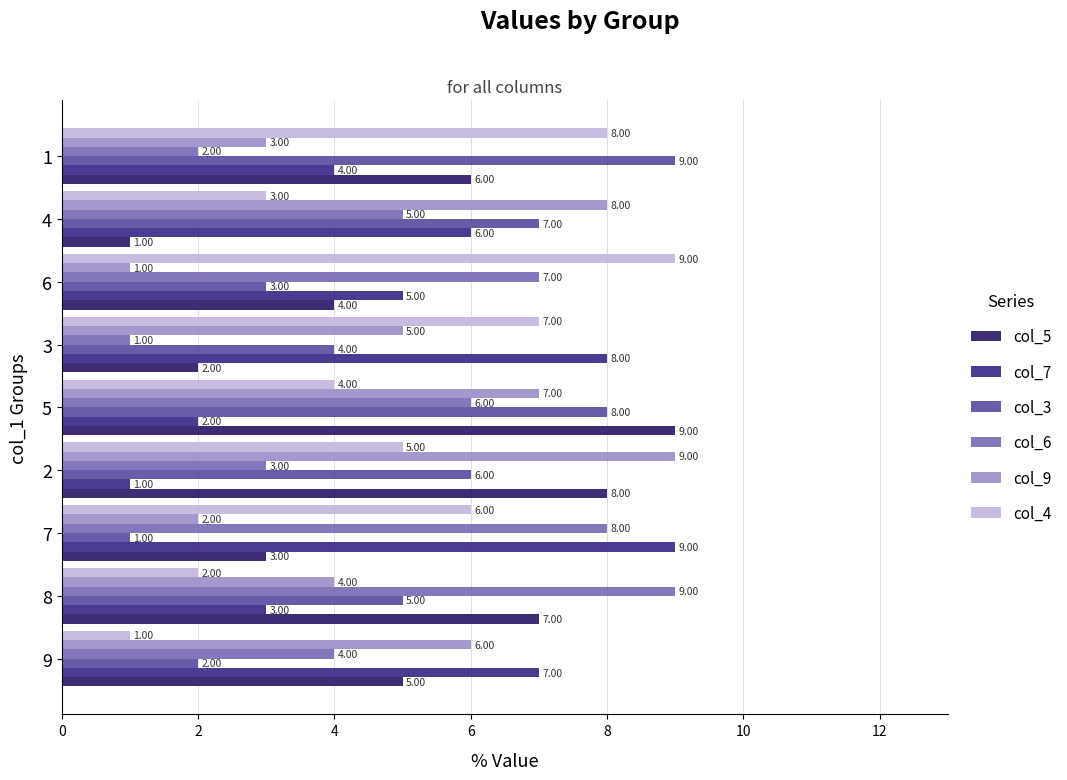

What is the difference between the col_6 values at 8 and 2?

6